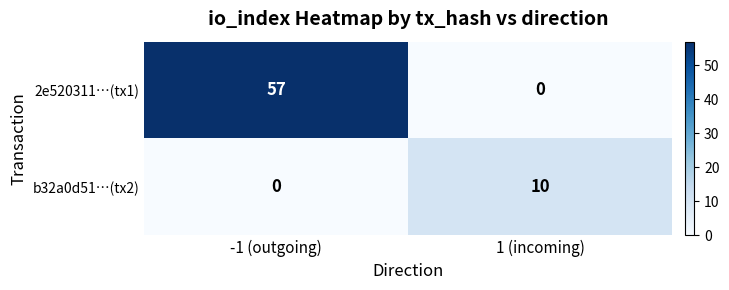

The value of 2e520311…(tx1) at -1 (outgoing) is 30. True or false?

False